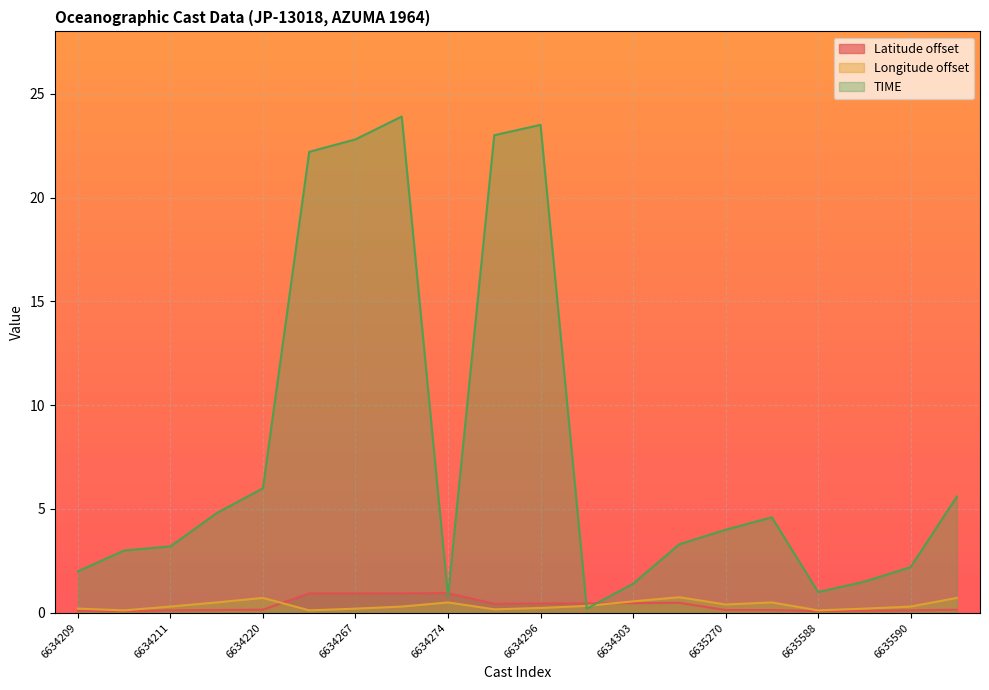

What is the maximum value shown in the chart?

23.9